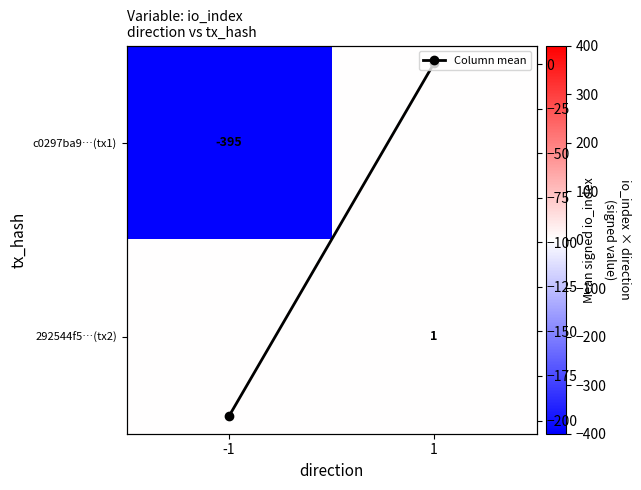

What is the spread (max minus min) of values at -1?

395.0